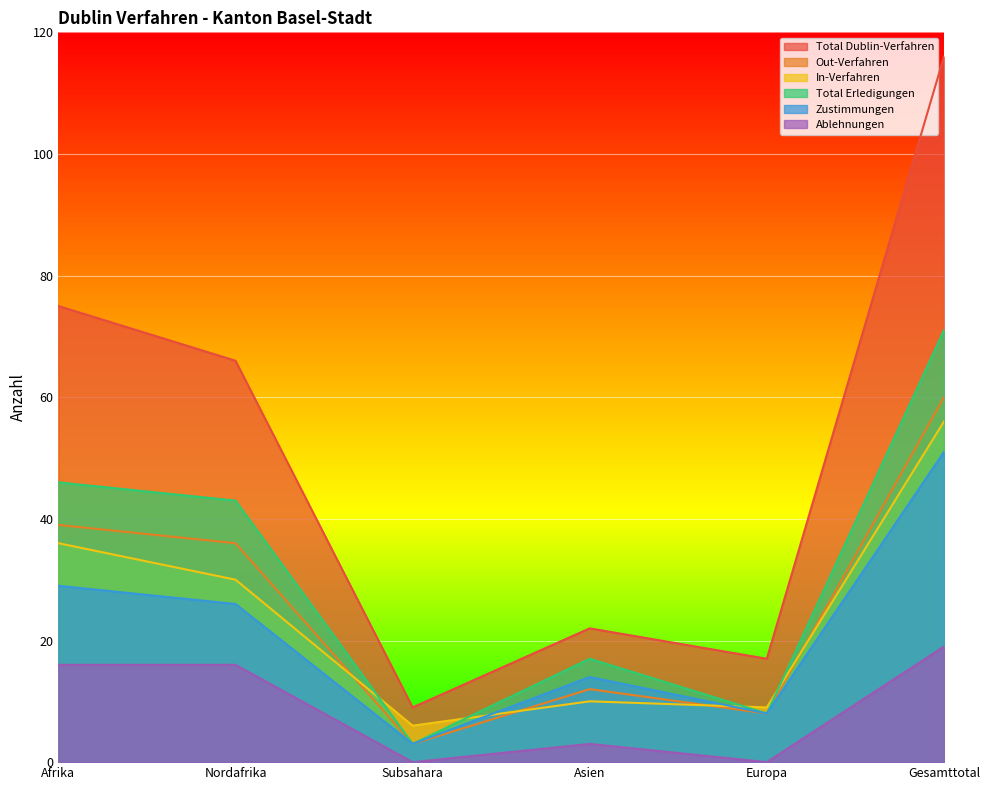

How many data points in Out-Verfahren are above 36?

2